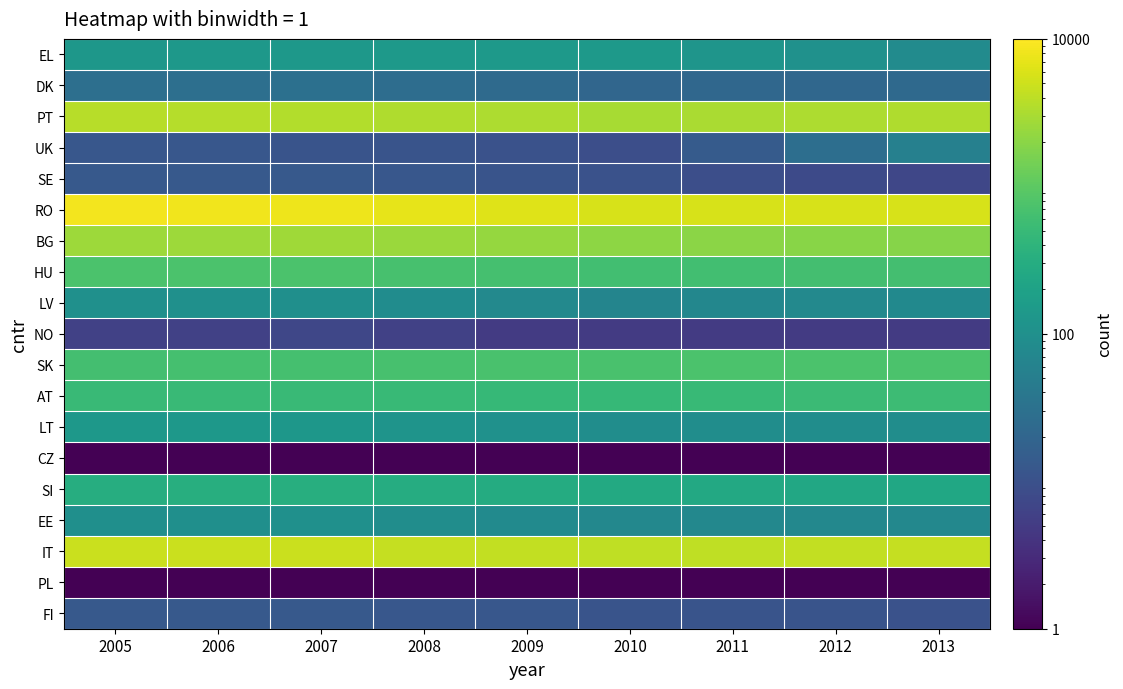

Reading right to left, transcribe all the data shown in this chart.

EL: 2013=85.0	2012=104.0	2011=122.0	2010=141.0	2009=140.0	2008=139.0	2007=138.0	2006=135.0	2005=132.0
DK: 2013=23.0	2012=22.0	2011=22.0	2010=21.0	2009=24.0	2008=27.0	2007=30.0	2006=29.0	2005=29.0
PT: 2013=3366.0	2012=3245.0	2011=3124.0	2010=3003.0	2009=3172.0	2008=3341.0	2007=3509.0	2006=3613.0	2005=3716.0
UK: 2013=56.0	2012=28.0	2011=14.0	2010=9.0	2009=10.0	2008=11.0	2007=11.0	2006=12.0	2005=12.0
SE: 2013=7.0	2012=8.0	2011=9.0	2010=10.0	2009=11.0	2008=12.0	2007=13.0	2006=13.0	2005=13.0
RO: 2013=5657.0	2012=5668.0	2011=5679.0	2010=5691.0	2009=6454.0	2008=7218.0	2007=7983.0	2006=8282.0	2005=8582.0
BG: 2013=1891.0	2012=1958.0	2011=2024.0	2010=2091.0	2009=2296.0	2008=2501.0	2007=2706.0	2006=2628.0	2005=2550.0
HU: 2013=639.0	2012=629.0	2011=619.0	2010=610.0	2009=650.0	2008=689.0	2007=729.0	2006=738.0	2005=746.0
LV: 2013=79.0	2012=75.0	2011=71.0	2010=67.0	2009=77.0	2008=88.0	2007=98.0	2006=101.0	2005=103.0
NO: 2013=5.0	2012=5.0	2011=5.0	2010=5.0	2009=5.0	2008=6.0	2007=7.0	2006=6.0	2005=6.0
SK: 2013=745.0	2012=734.0	2011=724.0	2010=713.0	2009=699.0	2008=686.0	2007=673.0	2006=657.0	2005=641.0
AT: 2013=559.0	2012=530.0	2011=500.0	2010=473.0	2009=486.0	2008=500.0	2007=514.0	2006=510.0	2005=505.0
LT: 2013=92.0	2012=92.0	2011=91.0	2010=91.0	2009=105.0	2008=118.0	2007=132.0	2006=134.0	2005=136.0
CZ: 2013=0.5	2012=0.5	2011=0.5	2010=0.5	2009=0.5	2008=0.5	2007=0.5	2006=0.5	2005=0.5
SI: 2013=243.0	2012=250.0	2011=258.0	2010=266.0	2009=285.0	2008=305.0	2007=325.0	2006=320.0	2005=315.0
EE: 2013=74.0	2012=73.0	2011=73.0	2010=73.0	2009=82.0	2008=91.0	2007=100.0	2006=99.0	2005=99.0
IT: 2013=4385.0	2012=4288.0	2011=4192.0	2010=4096.0	2009=4307.0	2008=4518.0	2007=4729.0	2006=4773.0	2005=4816.0
PL: 2013=0.5	2012=0.5	2011=0.5	2010=0.5	2009=0.5	2008=0.5	2007=0.5	2006=0.5	2005=0.5
FI: 2013=10.0	2012=11.0	2011=11.0	2010=11.0	2009=12.0	2008=12.0	2007=13.0	2006=13.0	2005=13.0